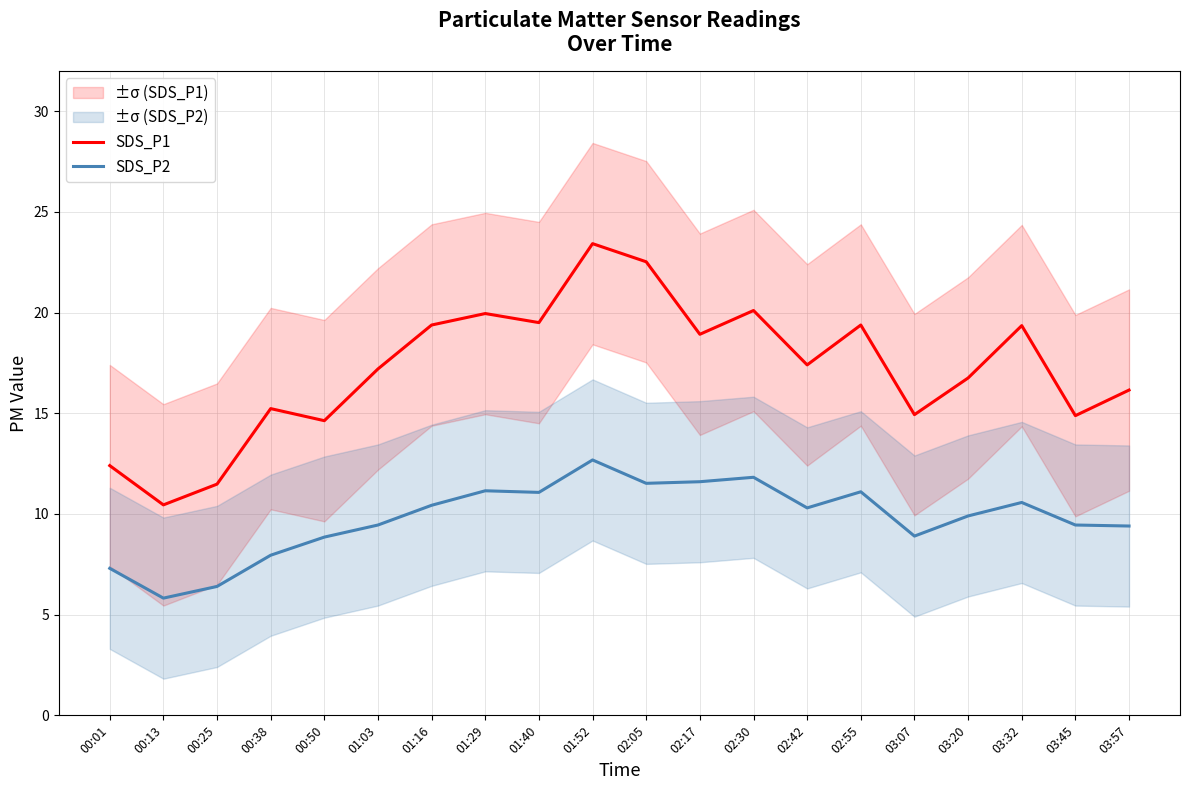

List the series in order of their peak value, highest first.

SDS_P1, SDS_P2